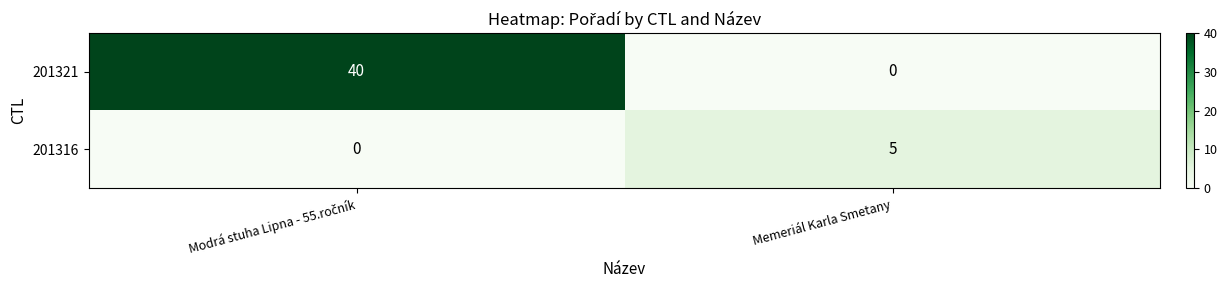

What is the maximum value shown in the chart?

40